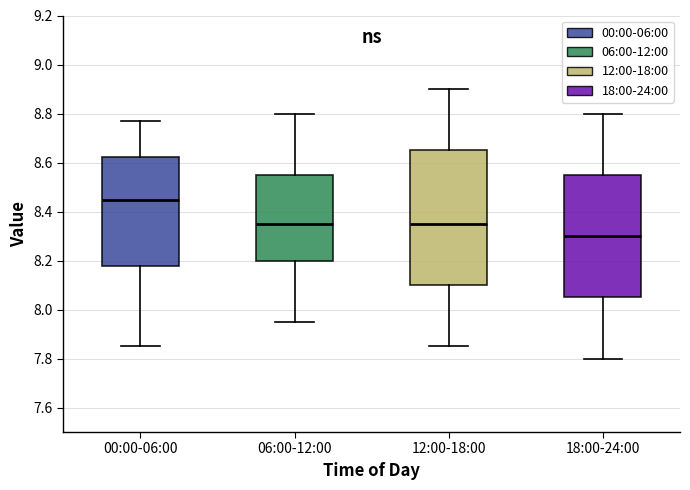

Reading left to right, read every box against the y-axis: the position of its median line, the range the box covers, and the ends of its whiskers. The values are not printed on the chart, so give them approximately, as read against the axis.

00:00-06:00: median 8.44, box 8.18 to 8.62, whiskers 7.86 to 8.78
06:00-12:00: median 8.36, box 8.20 to 8.56, whiskers 7.96 to 8.80
12:00-18:00: median 8.36, box 8.10 to 8.66, whiskers 7.86 to 8.90
18:00-24:00: median 8.30, box 8.06 to 8.56, whiskers 7.80 to 8.80